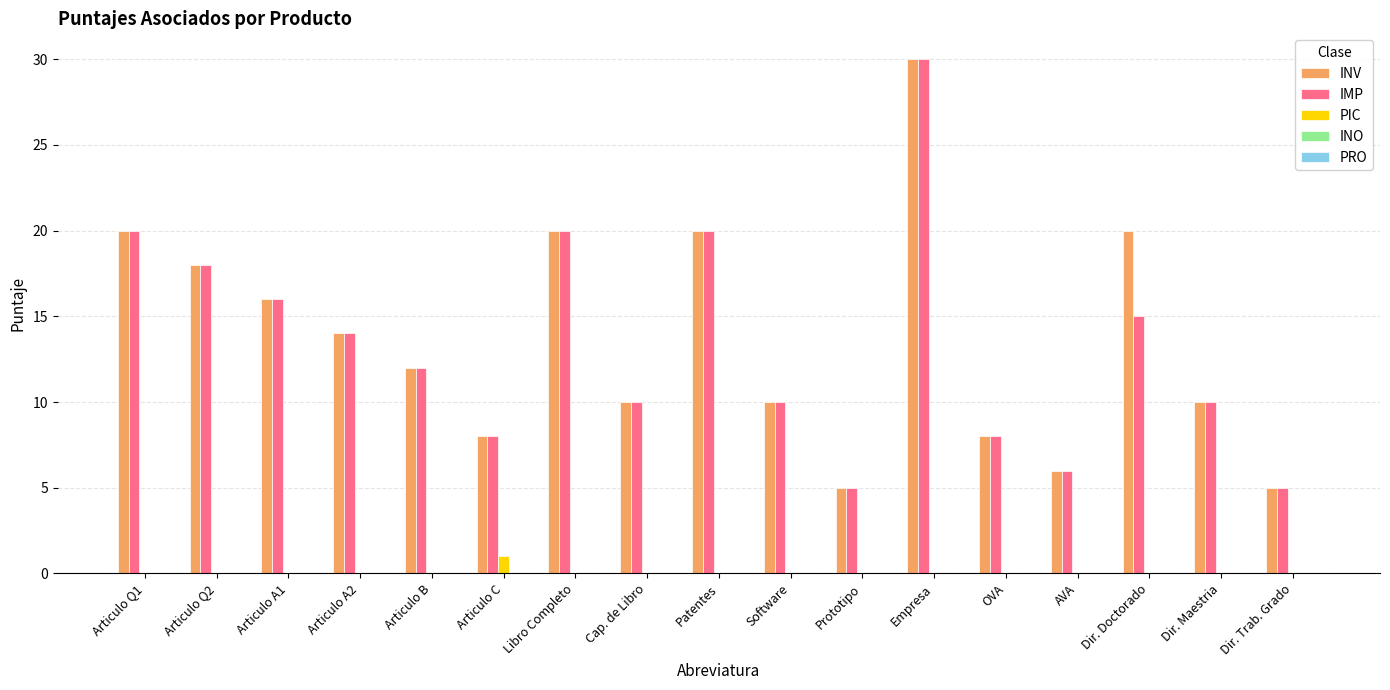

The value of IMP at Articulo Q2 is 8. True or false?

False